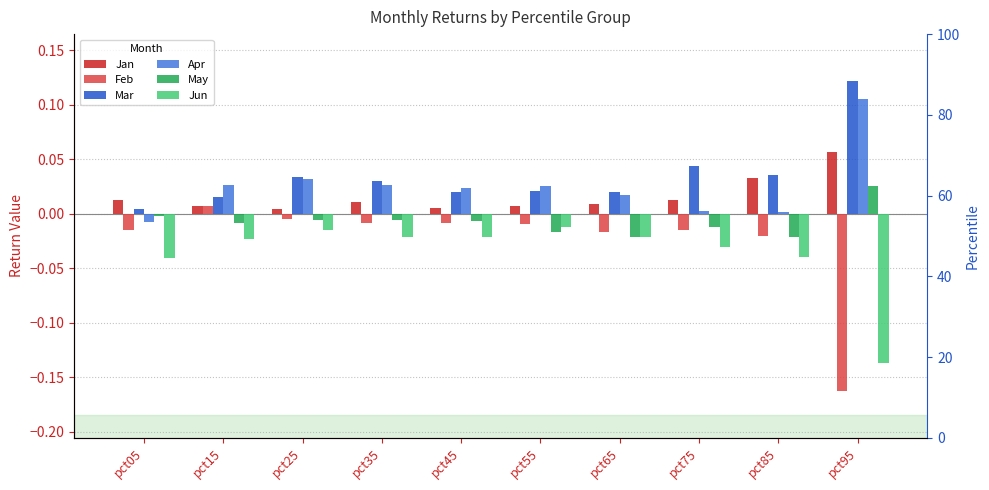

Which category has the lowest value in the Jun series?

pct95